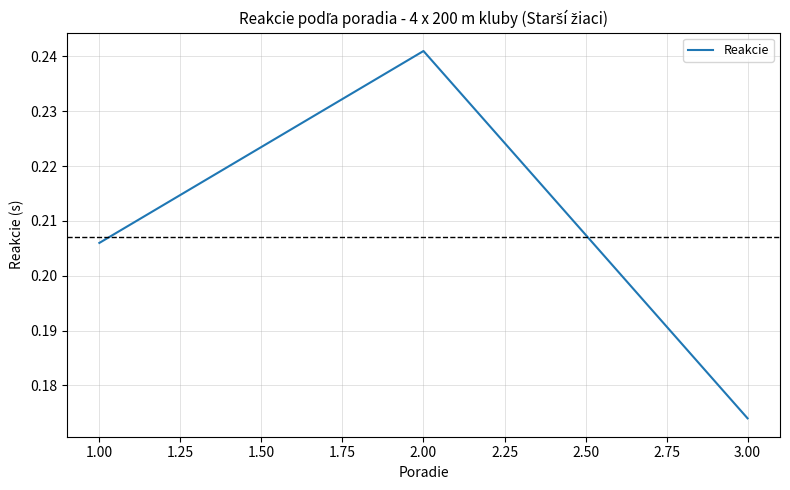

Rank the categories by value from highest to lowest.

2.00, 1.00, 3.00